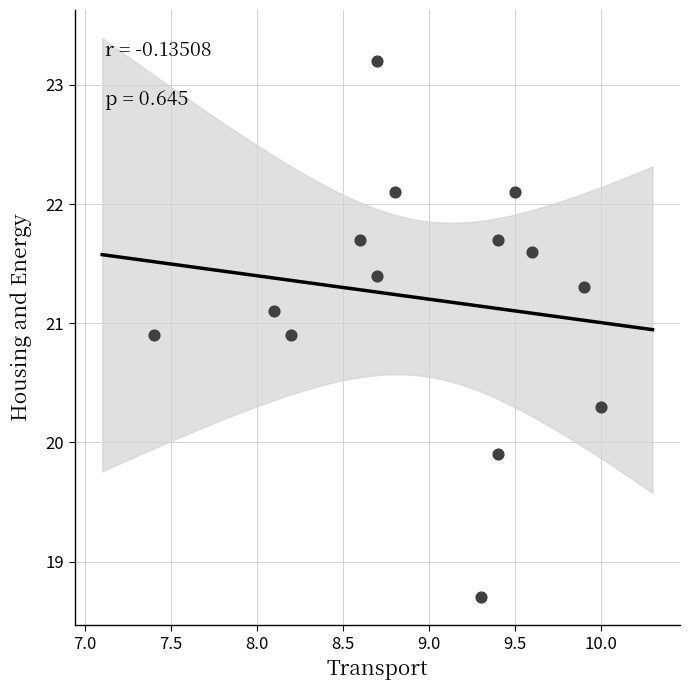

What Y value in the scatter plot is closest to 20?

19.9